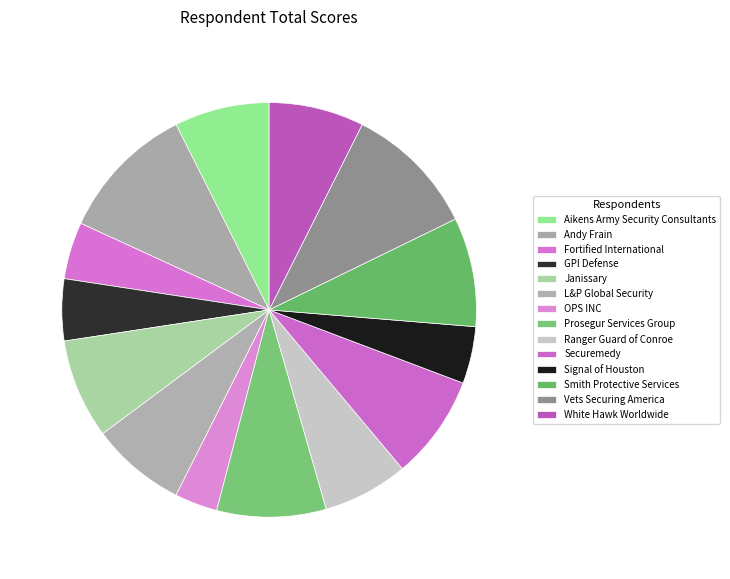

To the nearest percent, what is the difference between the largest and smallest slice percentages?

7%